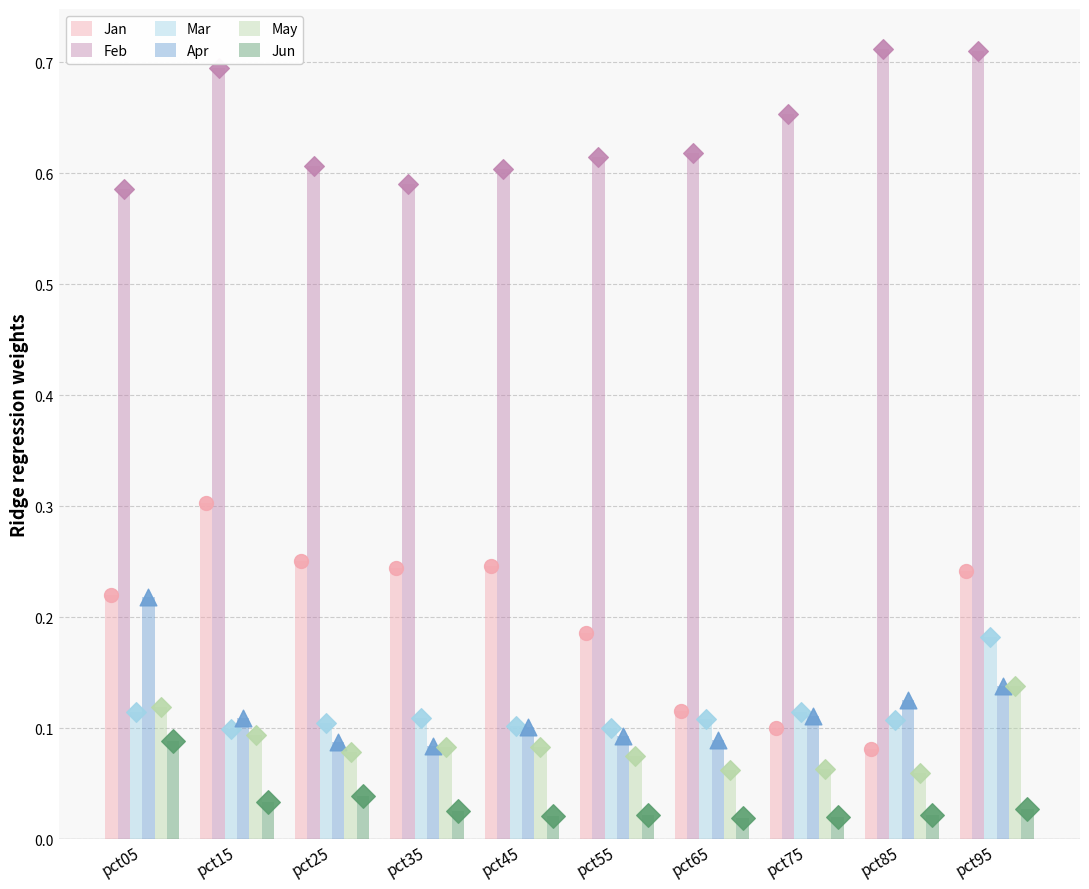

Which series reaches the maximum Y coordinate?

Feb